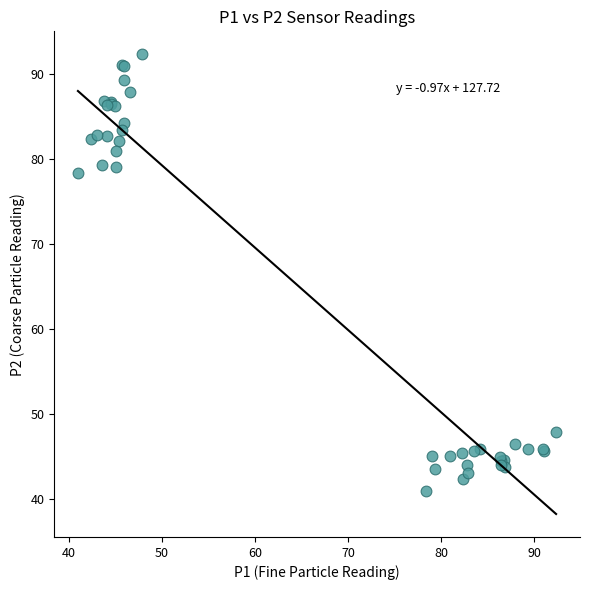

What Y value in the scatter plot is closest to 66?

78.4